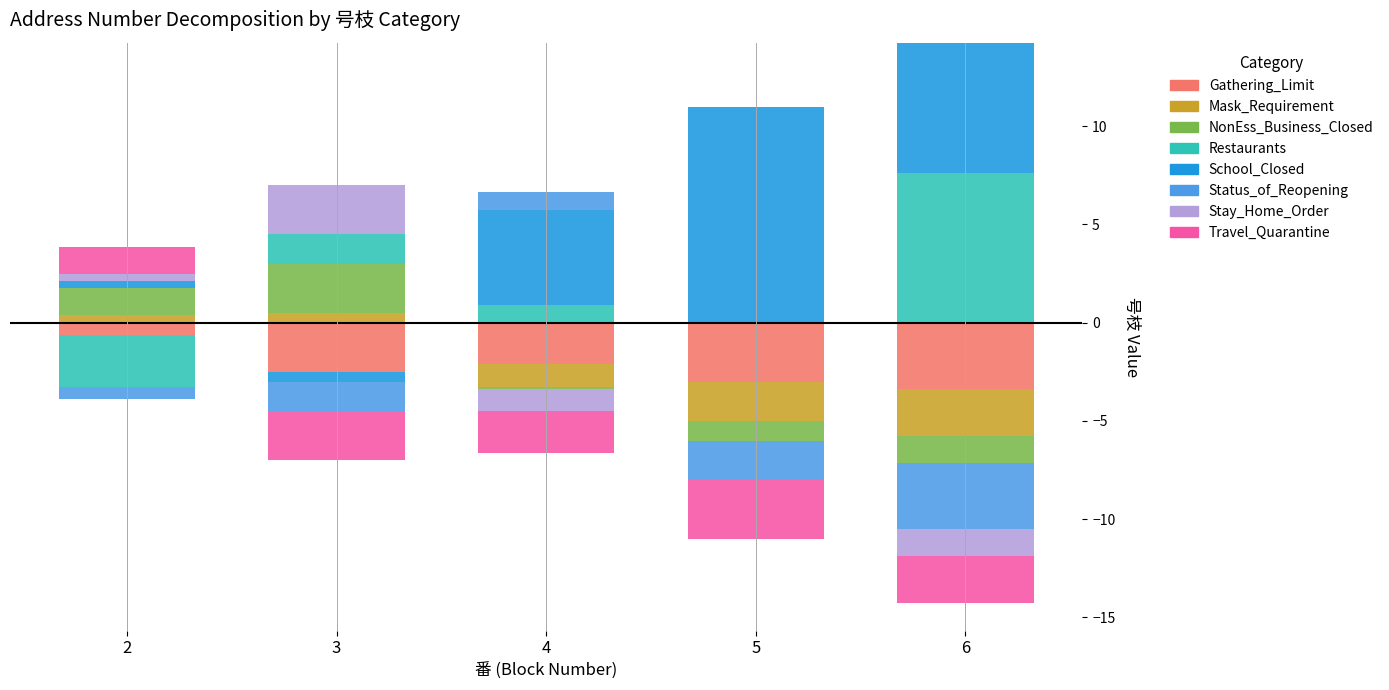

What is the sum of all NonEss_Business_Closed values?

0.9